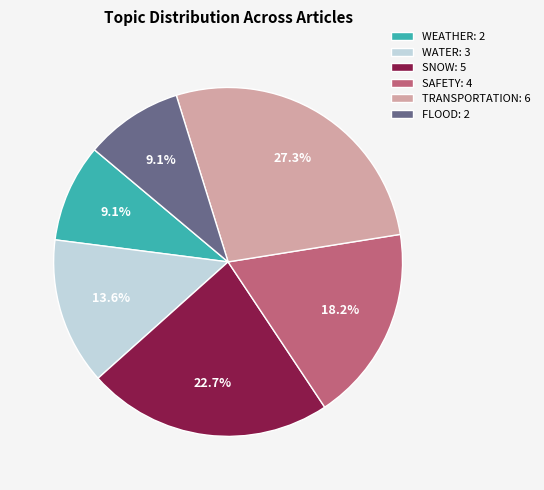

To the nearest percent, what is the difference between the SNOW and WEATHER slice percentages?

14%